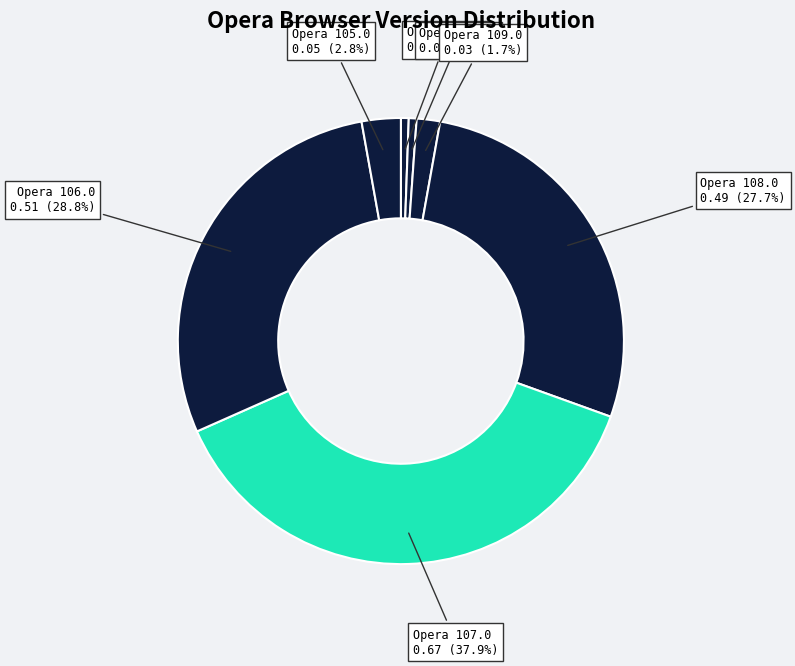

How many slices are in this pie chart?

7